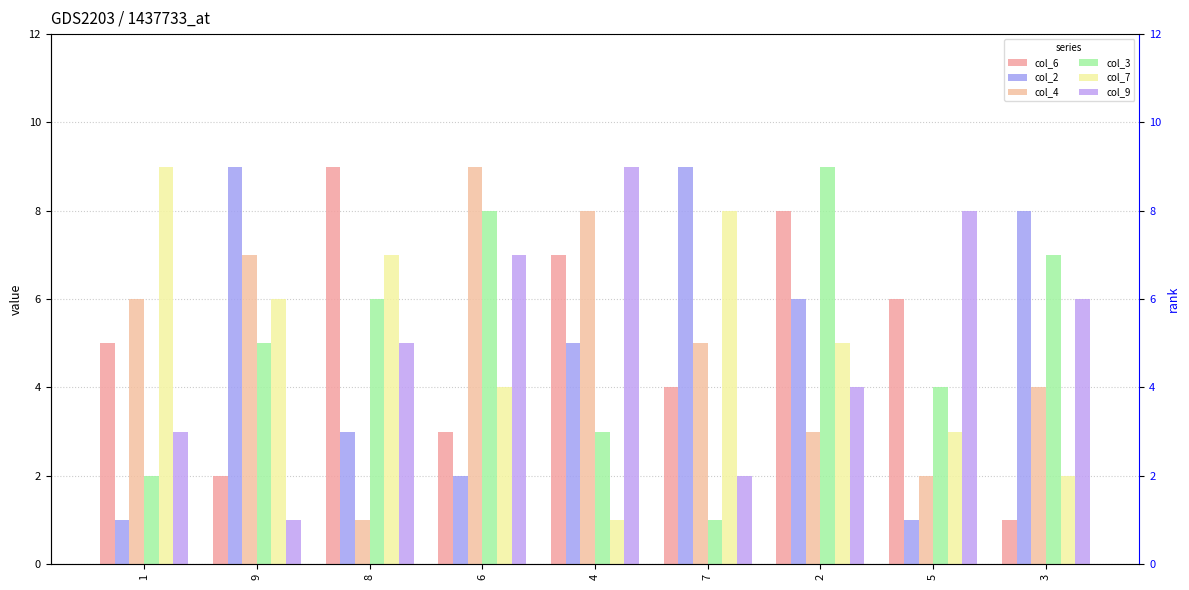

At 8, list the series in order from largest to smallest.

col_6, col_7, col_3, col_9, col_2, col_4